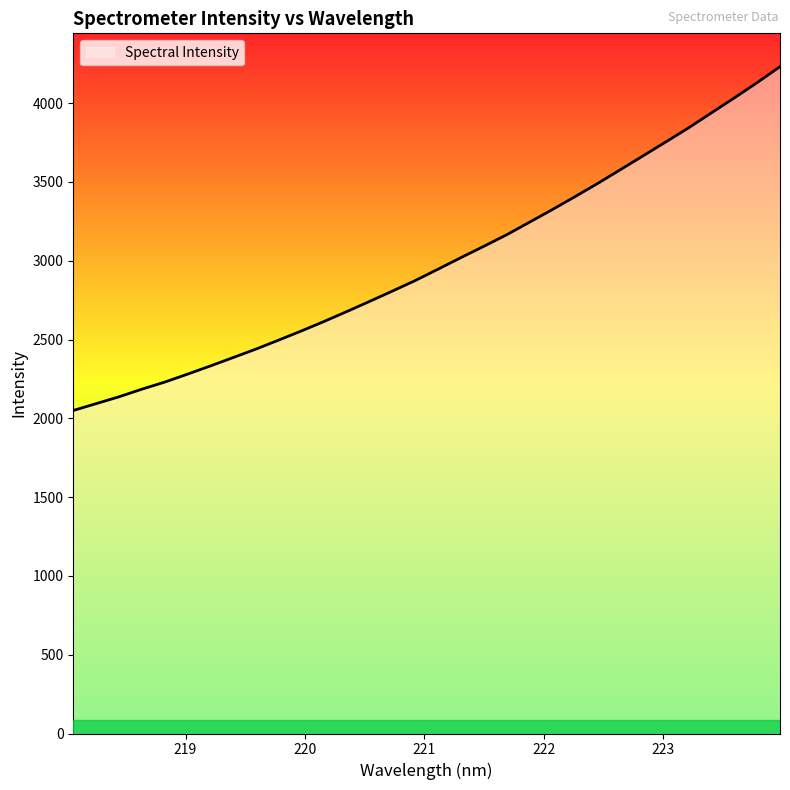

What is the maximum value shown in the chart?

4231.9